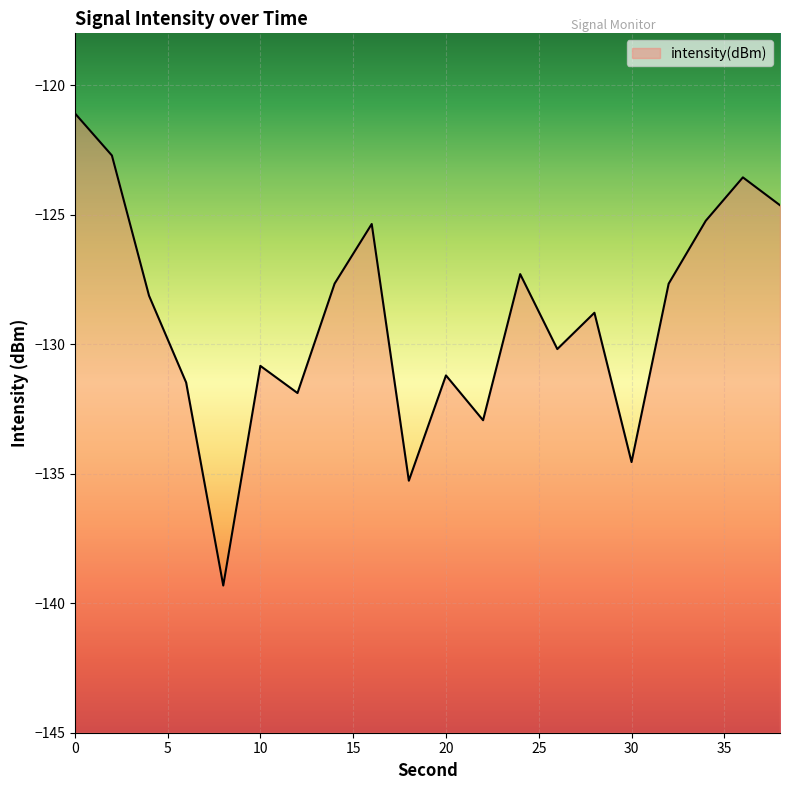

Is it true that the value at 6 is -27.7?

False